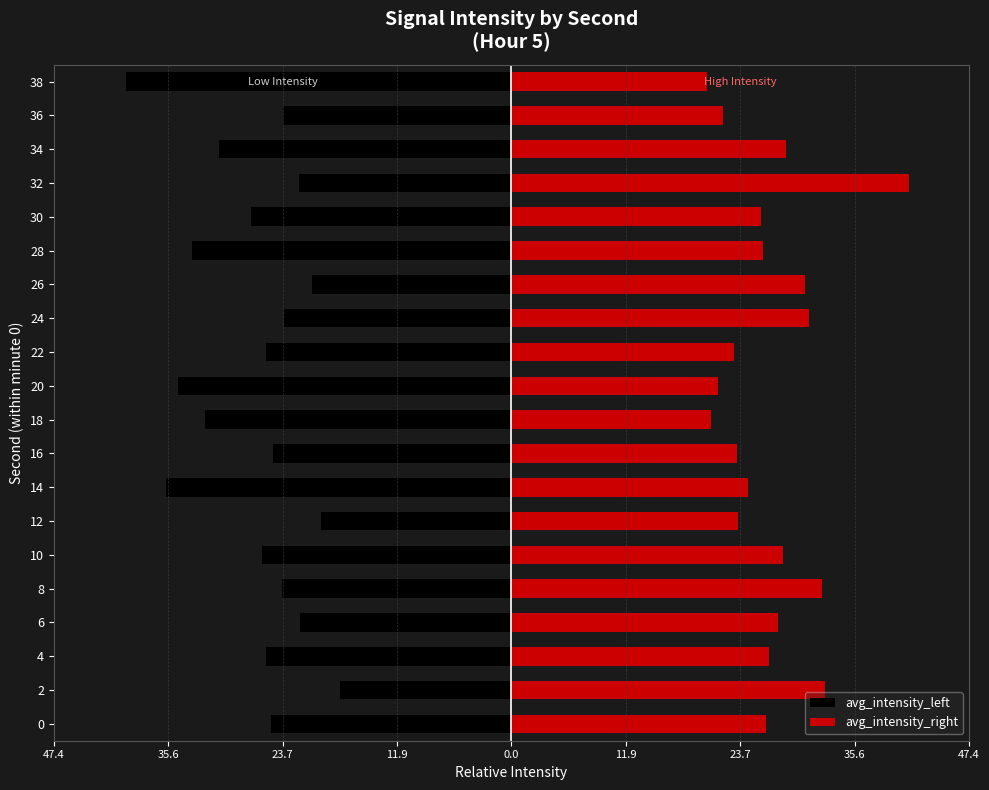

Which series has the largest total across all categories?

avg_intensity_right